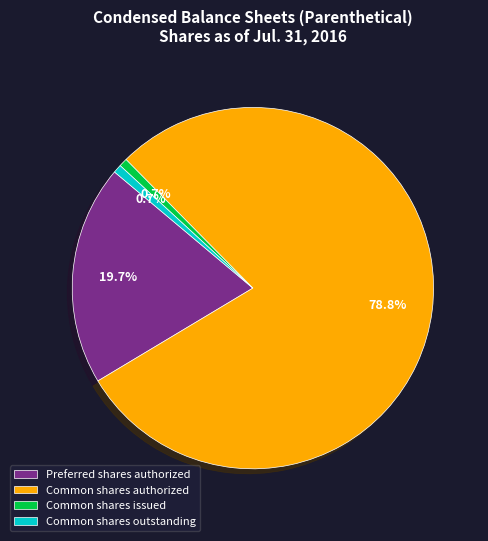

Combined, do Preferred shares authorized and Common shares authorized account for over 50%?

Yes